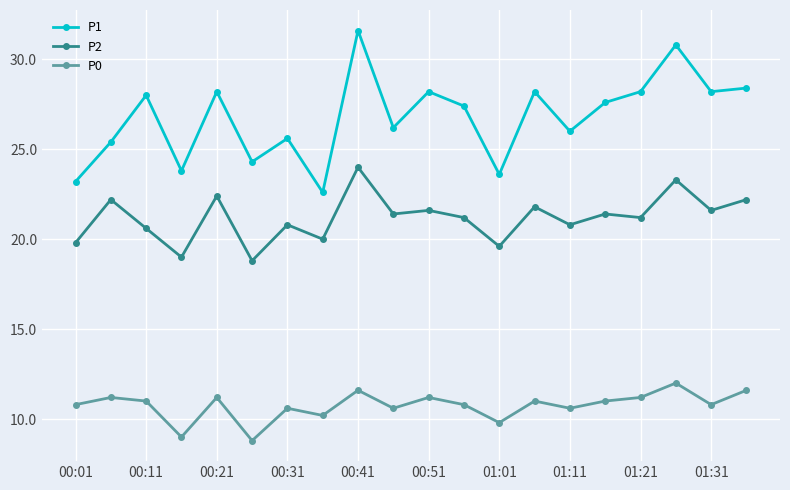

In P1, how many points are higher than both neighbors (excluding endpoints)?

7